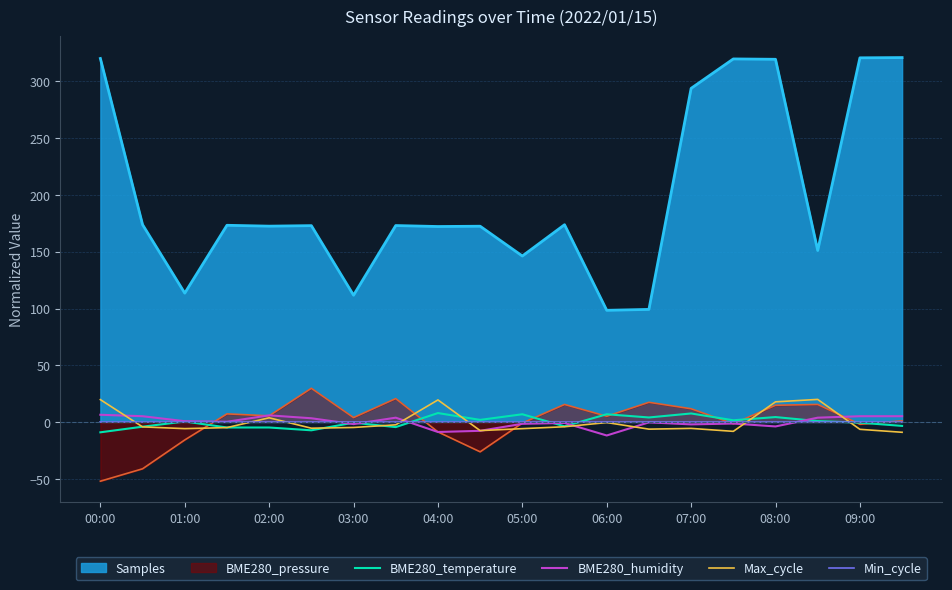

Is it true that BME280_humidity equals -3.9 at 08:00?

True